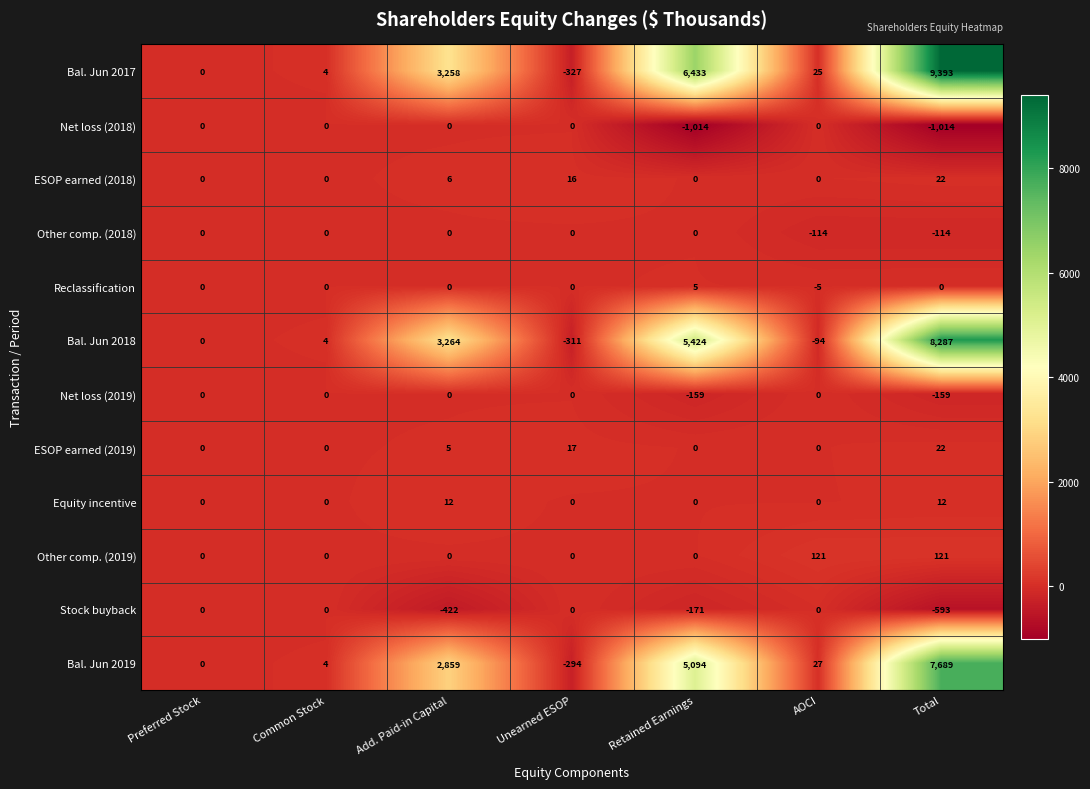

Which series has the largest total across all categories?

Bal. Jun 2017